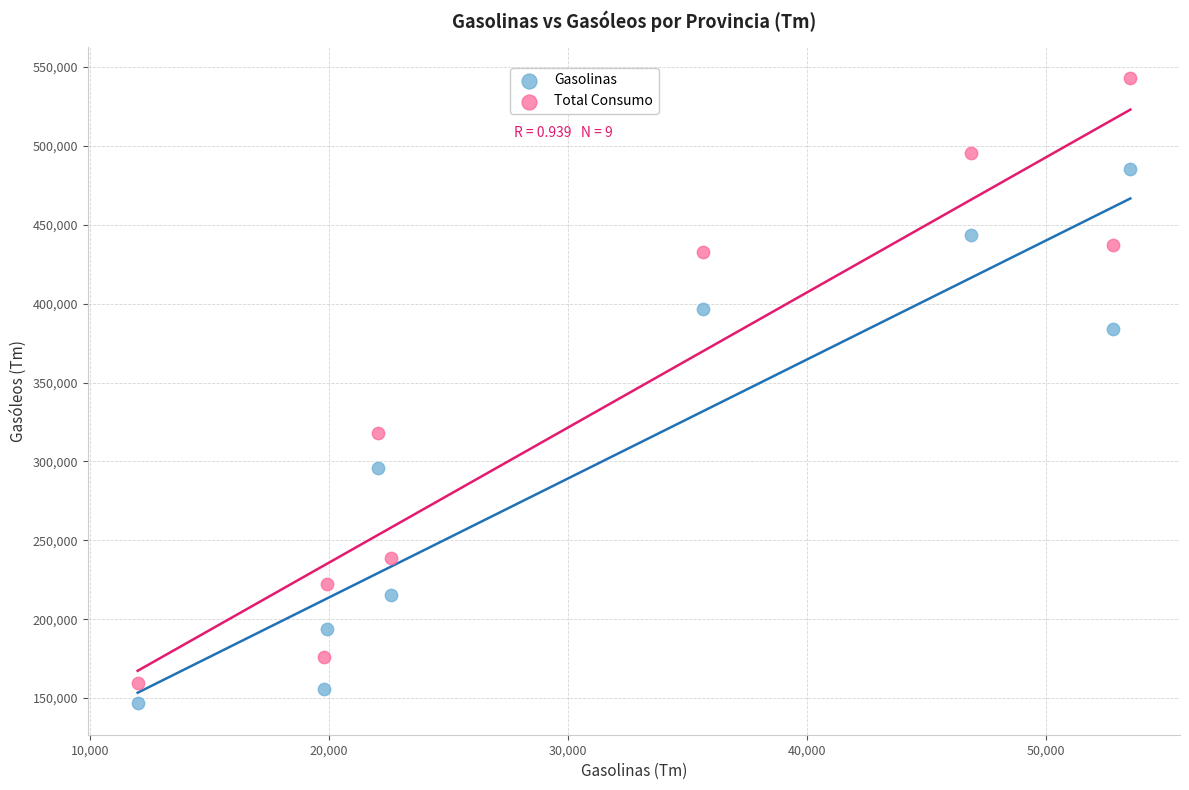

Which series reaches the minimum Y coordinate?

Gasolinas